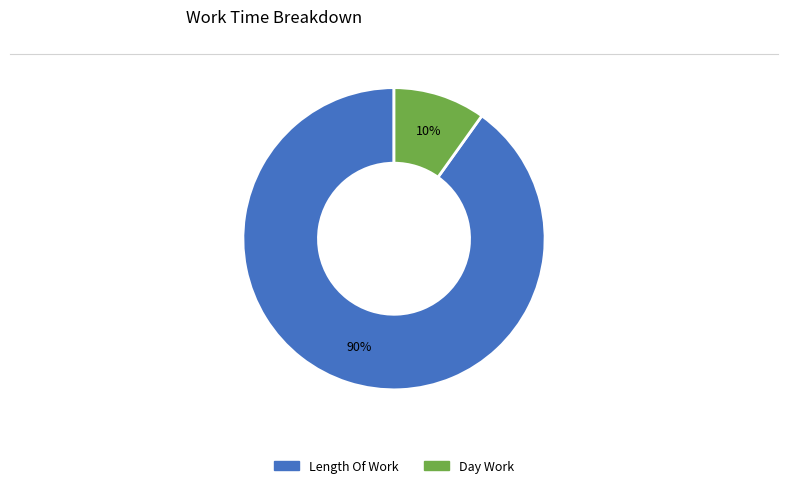

To the nearest percent, what is the average slice percentage?

50%